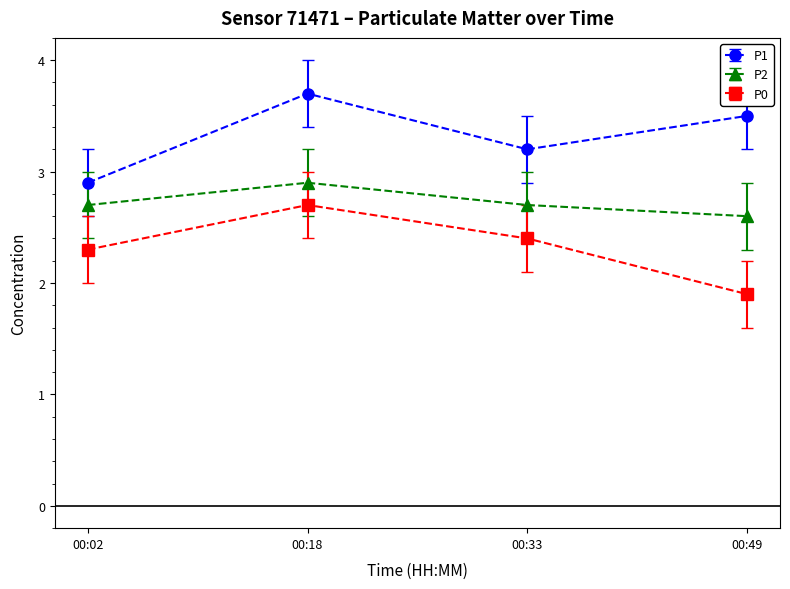

What is the value of the P1 point at the 3rd from the left?

3.2